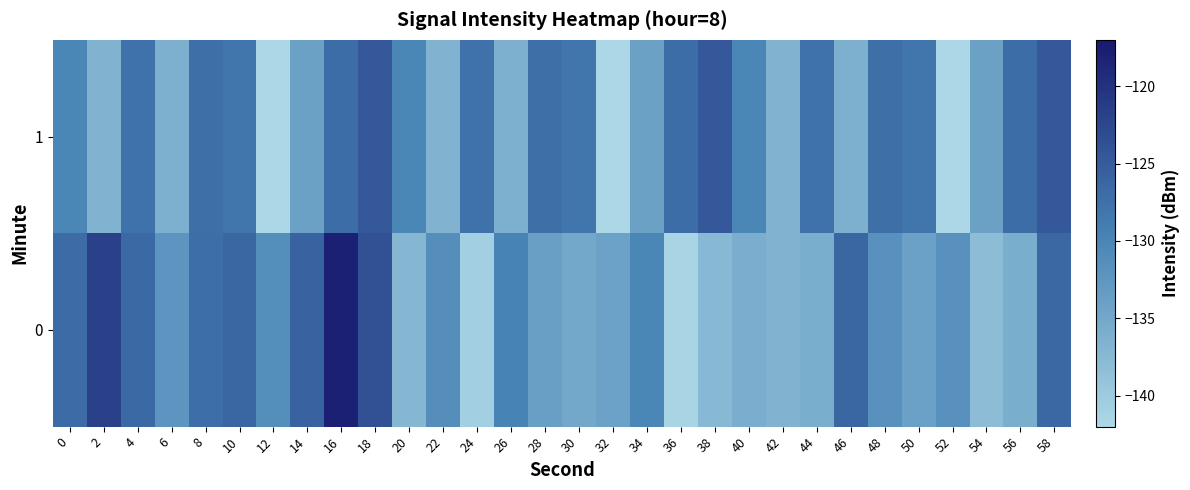

Reading left to right, extract all data points from this chart.

0: 0=-126.8	2=-121.8	4=-126.6	6=-132.2	8=-127.1	10=-126.2	12=-131.2	14=-125.8	16=-117.8	18=-123.7	20=-137.2	22=-131.3	24=-140.6	26=-129.6	28=-133.7	30=-135.0	32=-134.1	34=-130.0	36=-141.4	38=-137.4	40=-135.9	42=-136.6	44=-135.8	46=-126.1	48=-131.7	50=-133.9	52=-131.7	54=-138.0	56=-135.8	58=-126.5
1: 0=-130.1	2=-136.6	4=-127.6	6=-136.2	8=-127.2	10=-128.0	12=-141.9	14=-134.1	16=-127.0	18=-124.6	20=-130.1	22=-136.6	24=-127.6	26=-136.2	28=-127.2	30=-128.0	32=-141.9	34=-134.1	36=-127.0	38=-124.6	40=-130.1	42=-136.6	44=-127.6	46=-136.2	48=-127.2	50=-128.0	52=-141.9	54=-134.1	56=-127.0	58=-124.6